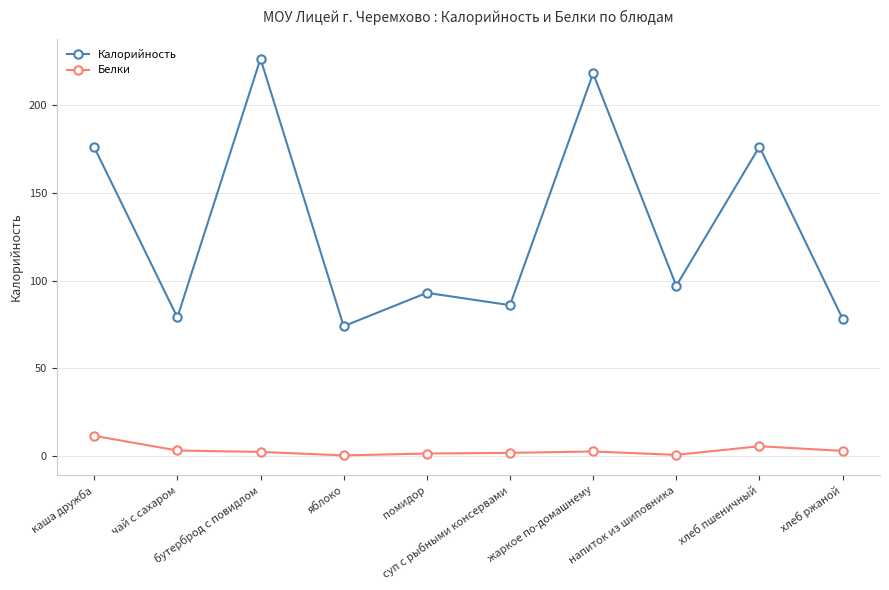

True or false: Калорийность and Белки cross at least once.

False